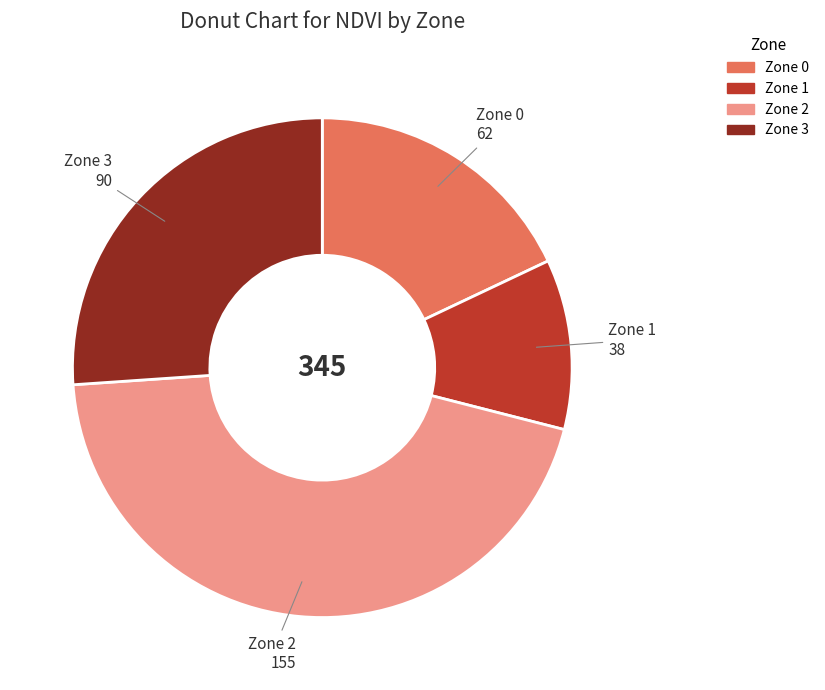

Is Zone 0 the majority of the pie?

No